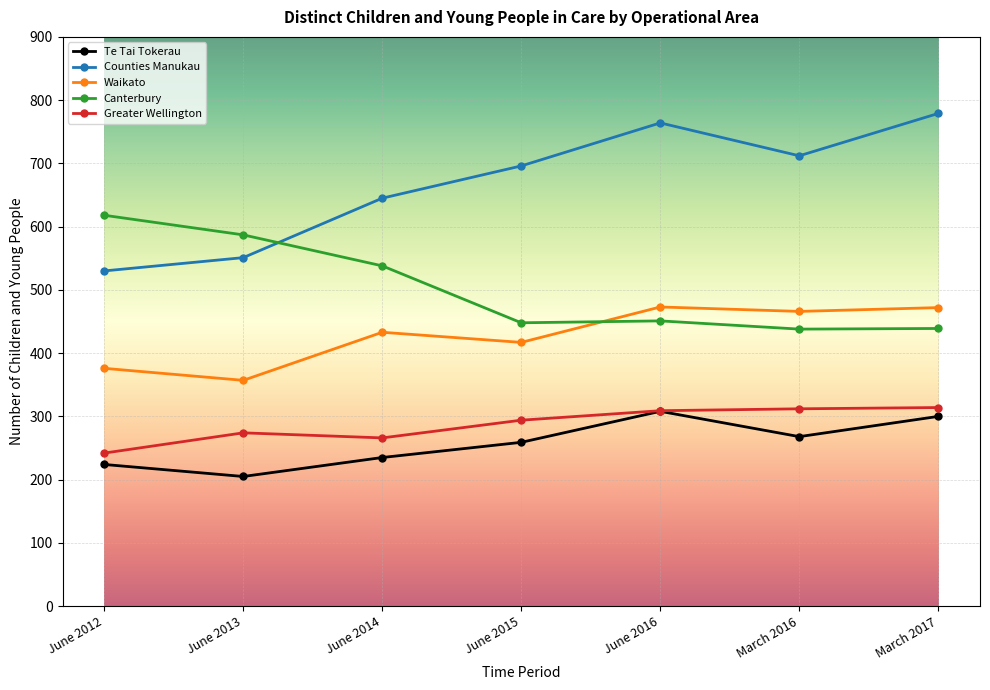

What are all the series names shown in the legend?

Te Tai Tokerau, Counties Manukau, Waikato, Canterbury, Greater Wellington